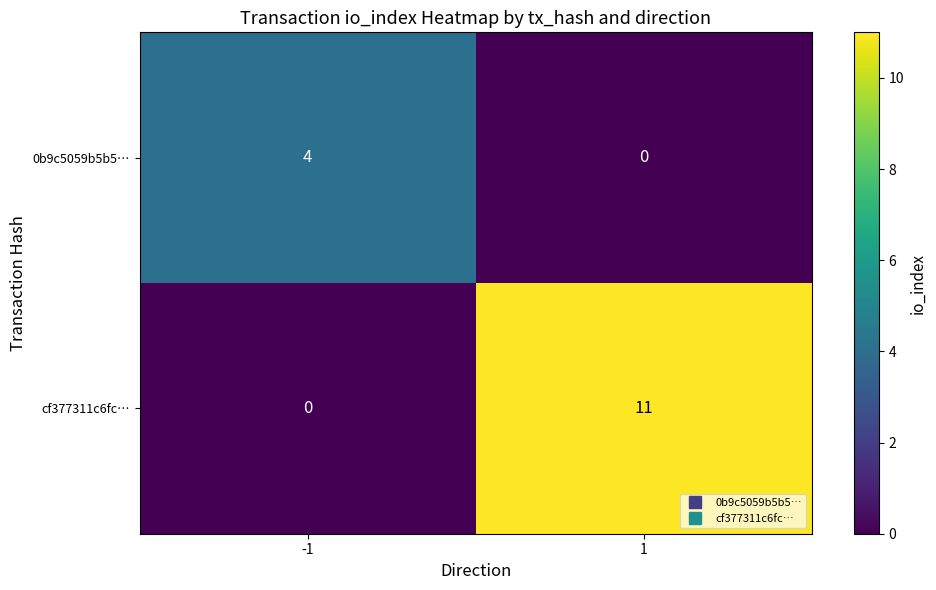

What is the difference between the highest and lowest values at 1?

11